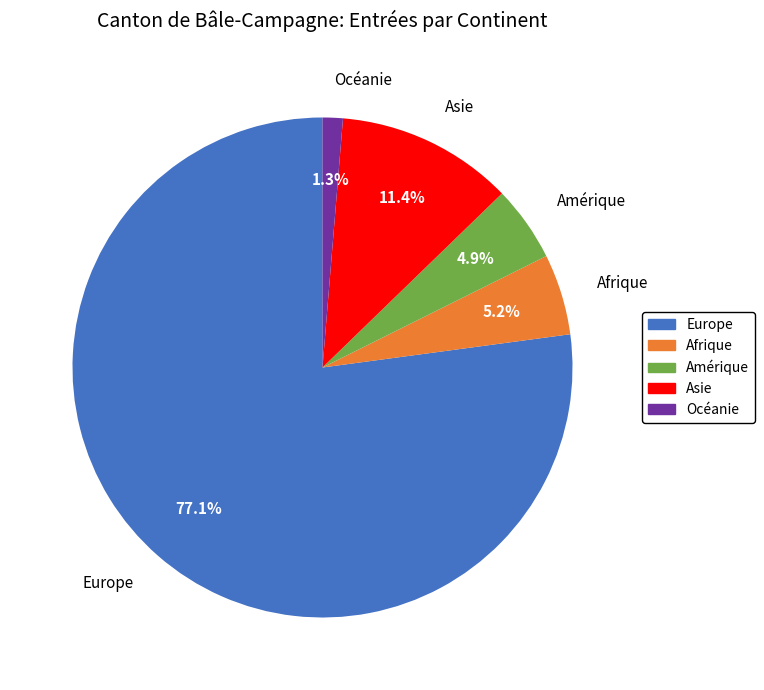

Is it true that Afrique is 1% of the pie?

False